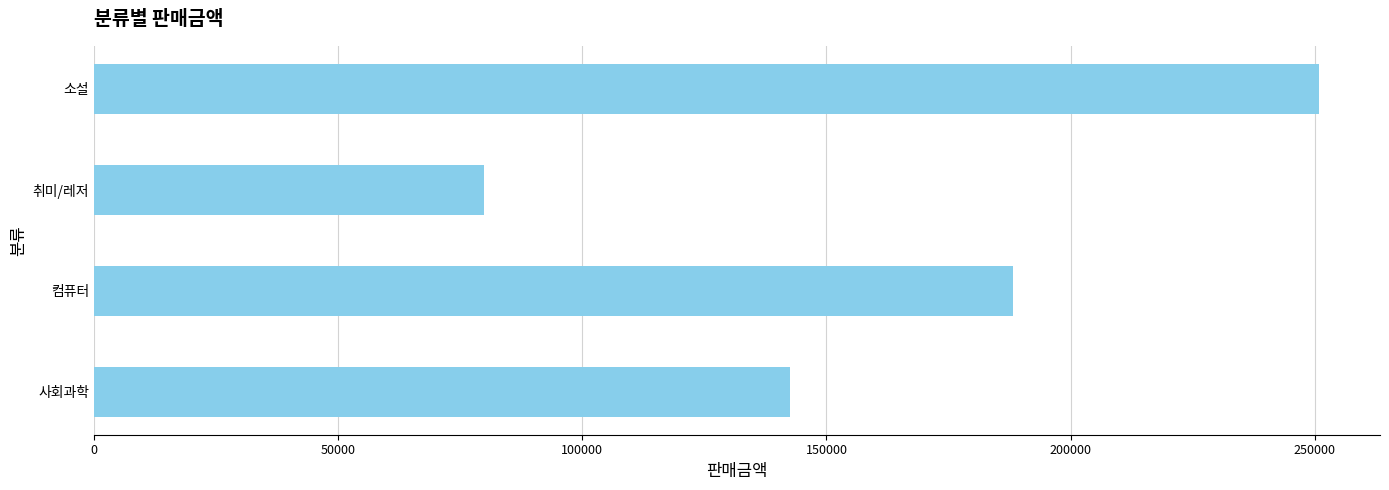

Reading top to bottom, what are all the values shown in this chart?

소설=250800	취미/레저=79800	컴퓨터=188100	사회과학=142560